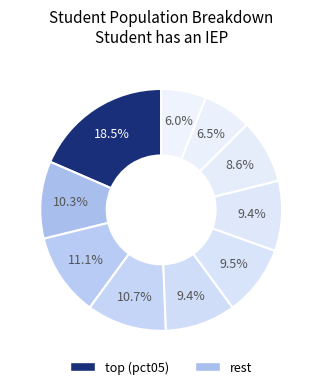

How many slices are in this pie chart?

10